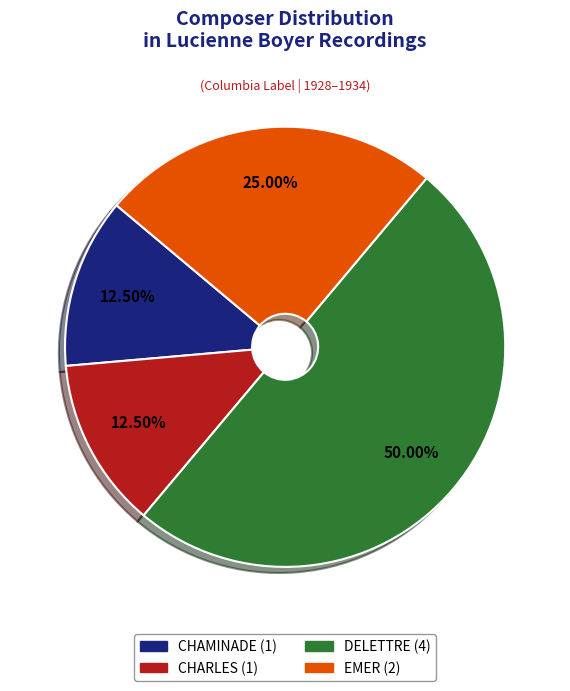

What is the ratio of the value at EMER to the value at CHAMINADE?

2.0